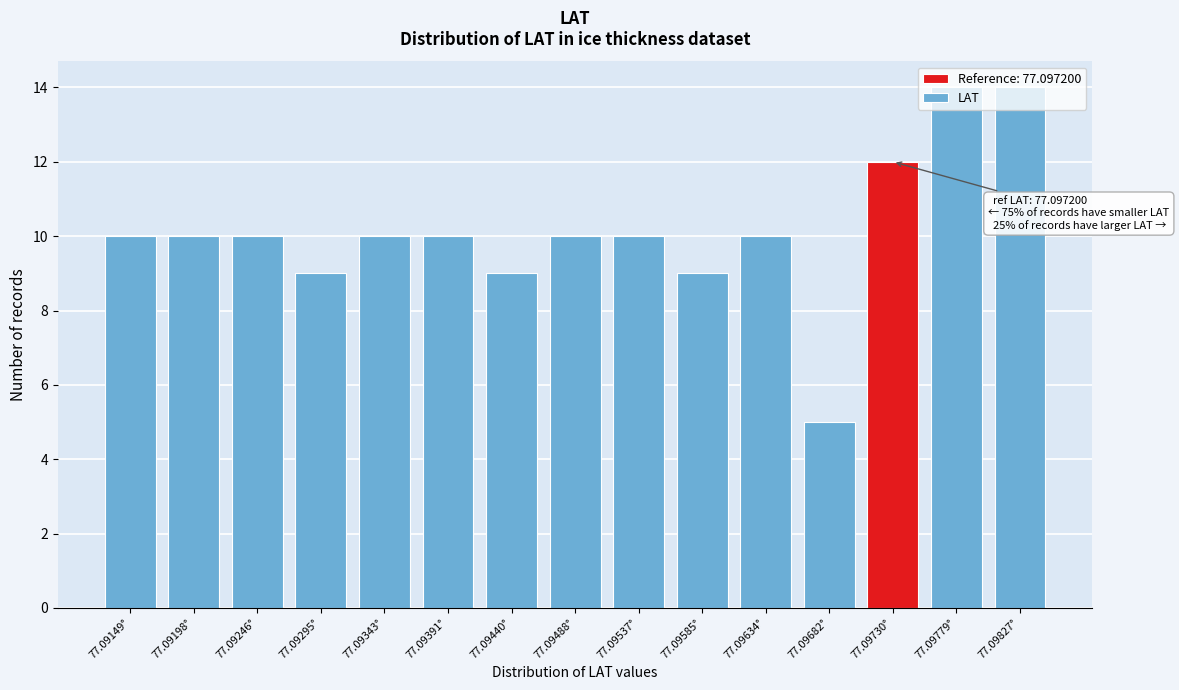

The value at 77.09488° is 2. True or false?

False